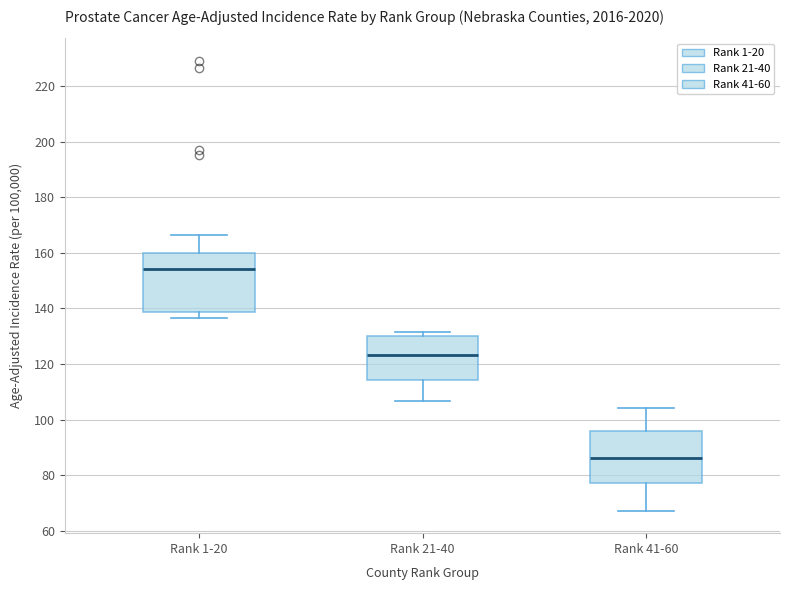

Where does the median line of the box for Rank 1-20 sit on the y-axis? The values are not printed on the chart, so give them approximately, as read against the axis.

154